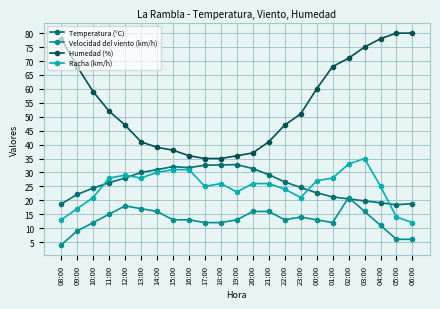

The Humedad (%) series shows 35.0 at 18:00. True or false?

True